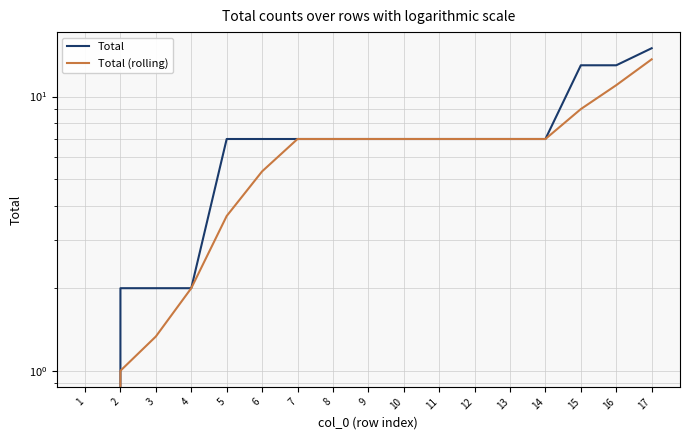

What are all the series names shown in the legend?

Total, Total (rolling)